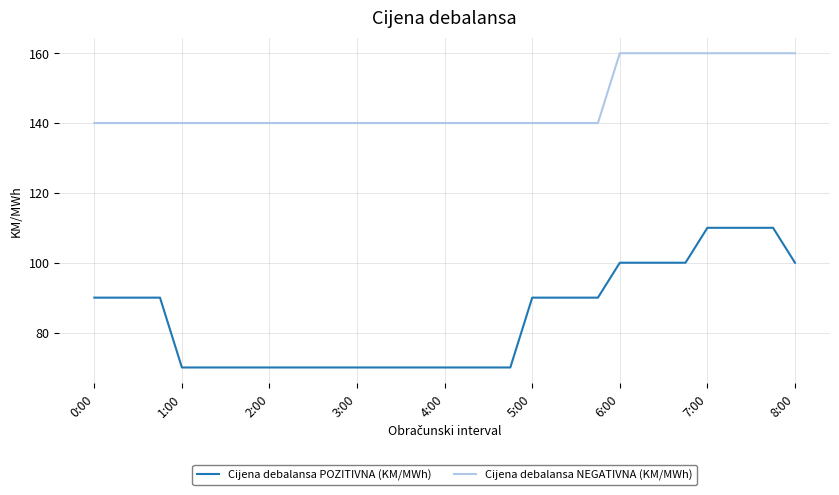

True or false: Cijena debalansa POZITIVNA (KM/MWh) and Cijena debalansa NEGATIVNA (KM/MWh) cross at least once.

False